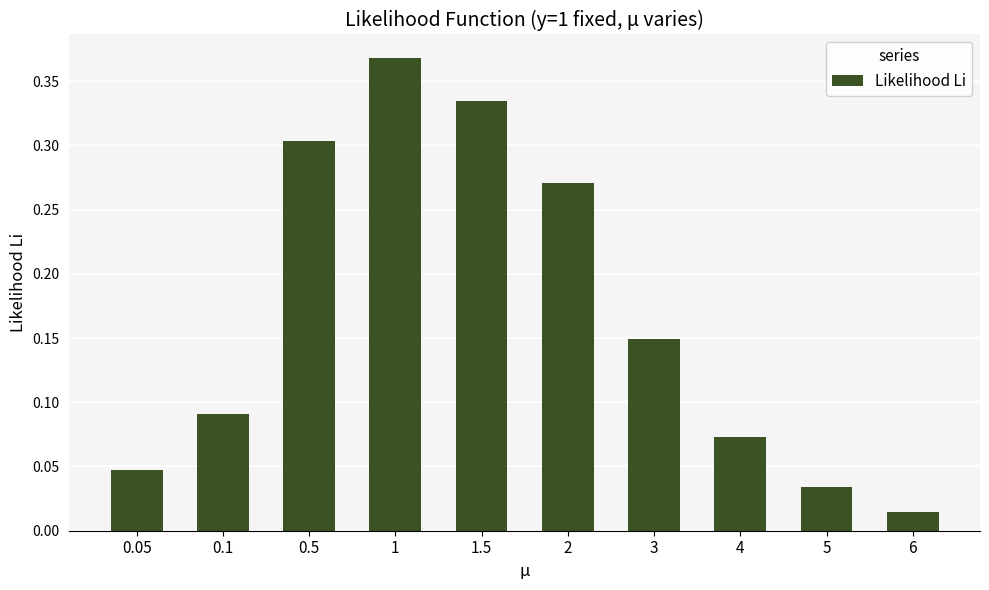

Rank the categories by value from lowest to highest.

6, 5, 0.05, 4, 0.1, 3, 2, 0.5, 1.5, 1